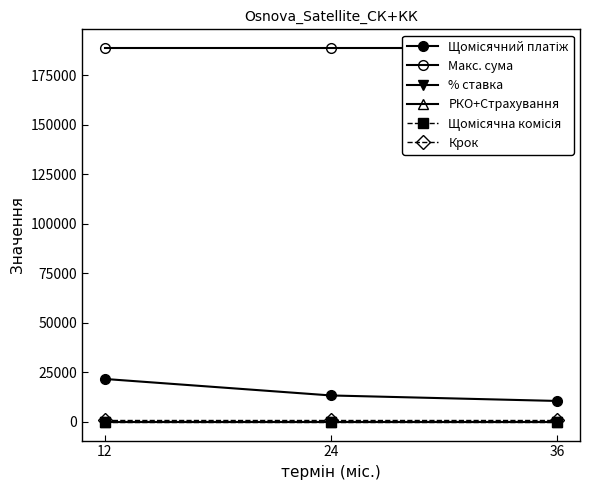

How many distinct data groups are displayed?

6